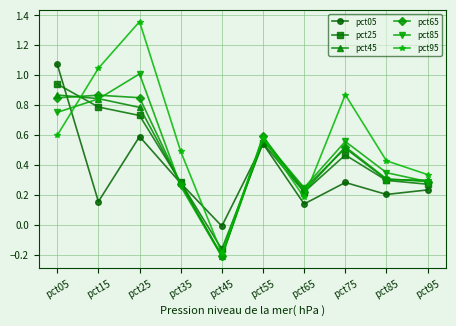

At which category does pct05 reach its first local peak?

pct25